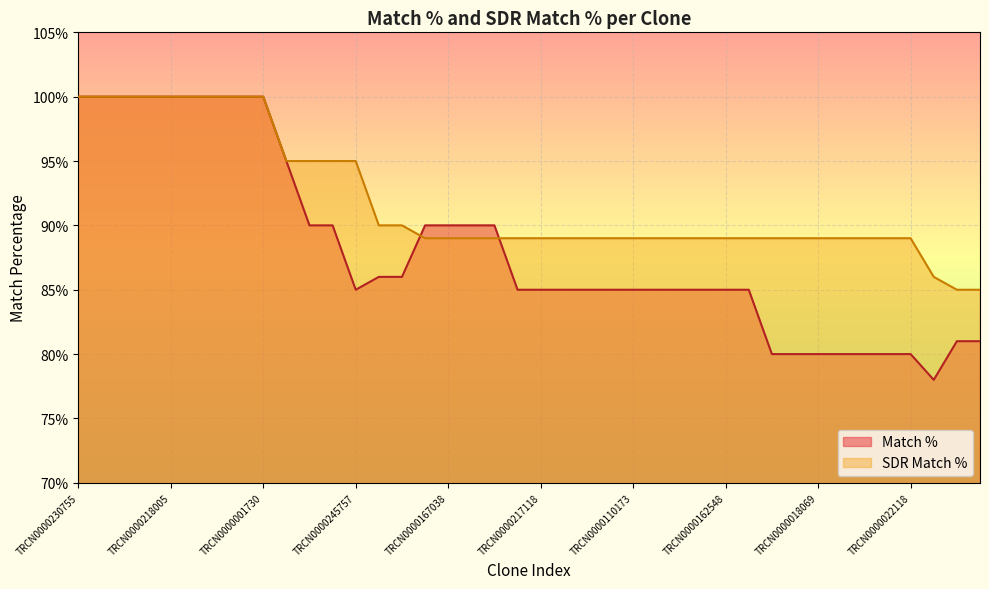

Between TRCN0000230755 and TRCN0000167038, which is larger?

TRCN0000230755